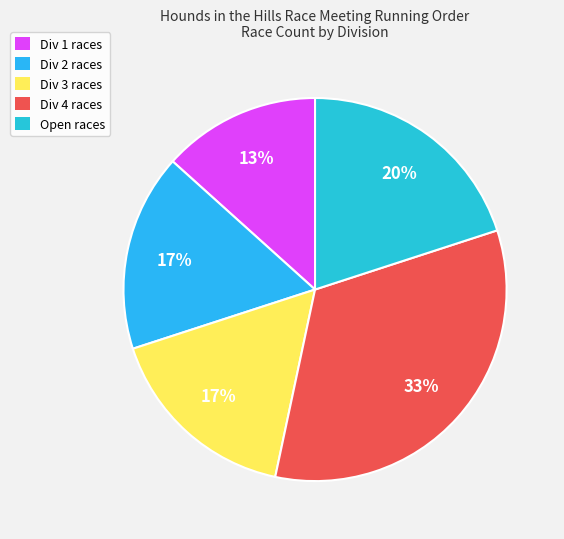

Count the number of slices in the pie.

5